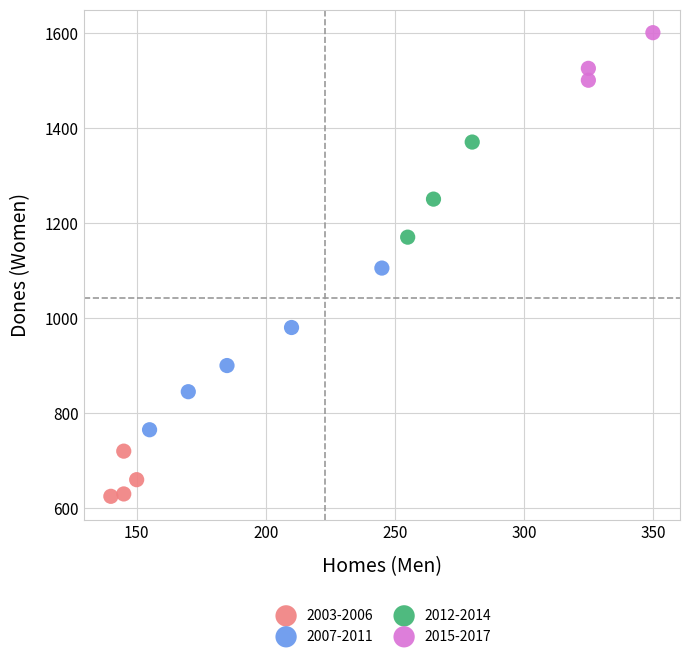

Which series reaches the minimum Y coordinate?

2003-2006